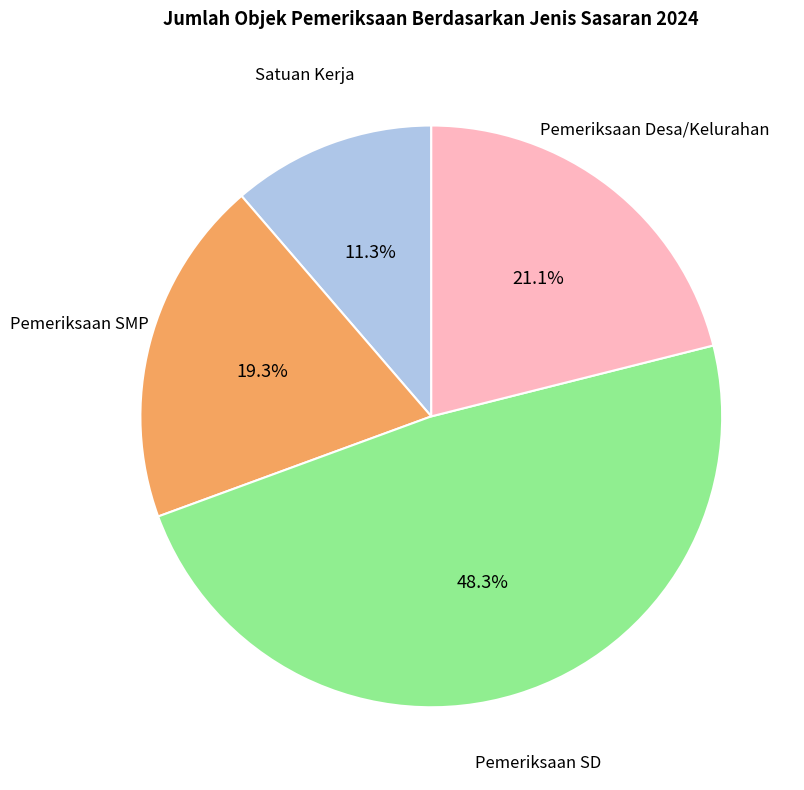

Is there any slice that represents more than half of the pie?

No